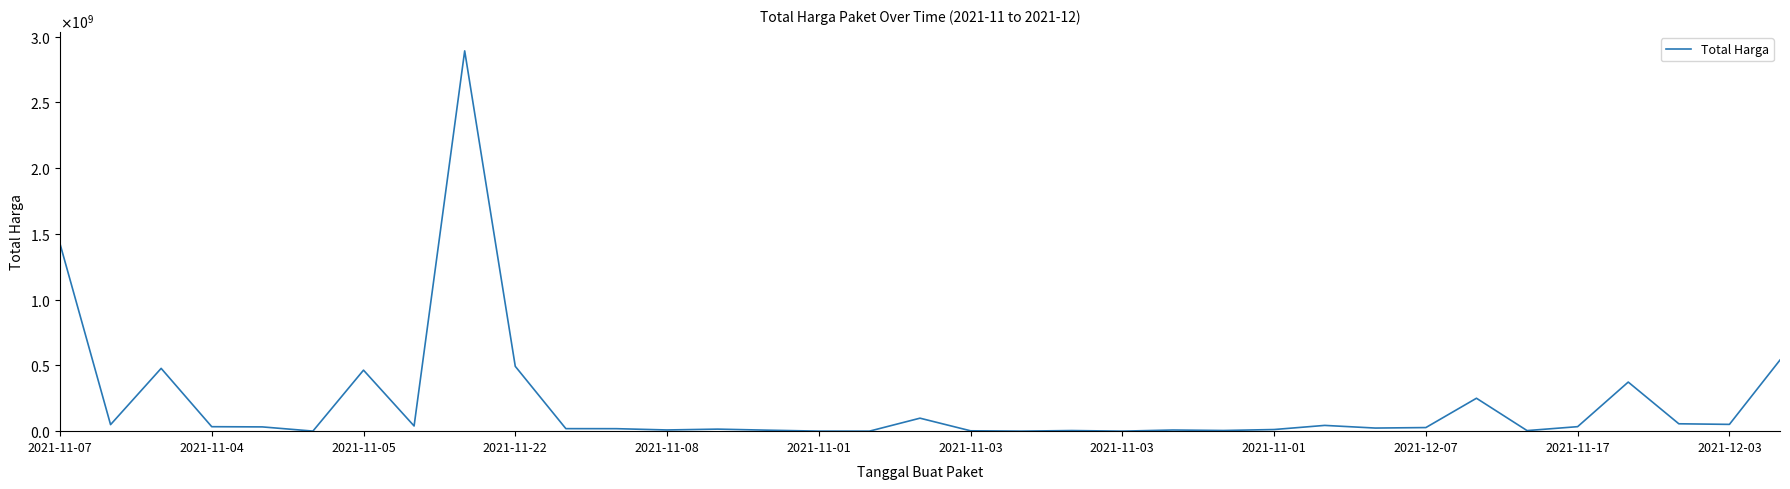

Does the chart display data point markers on the line(s)?

No